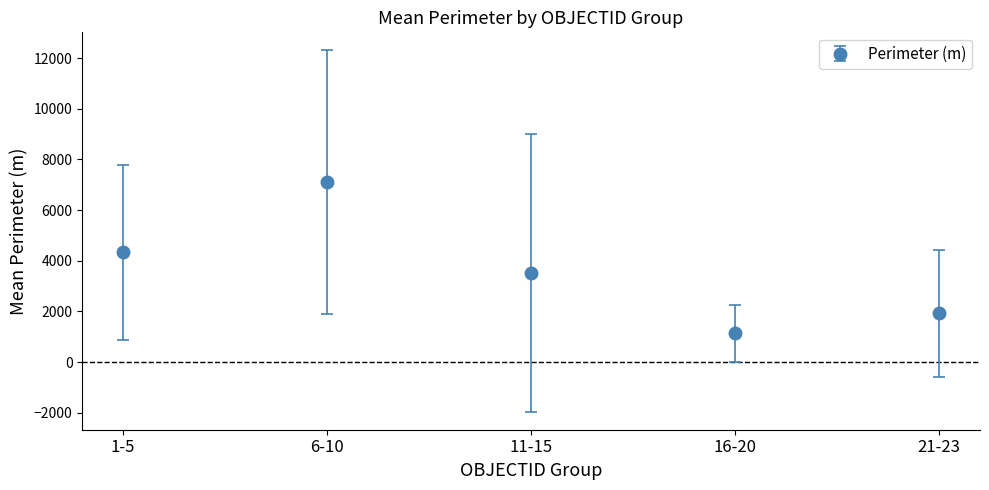

What is the label of the 2nd point from the left?

6-10